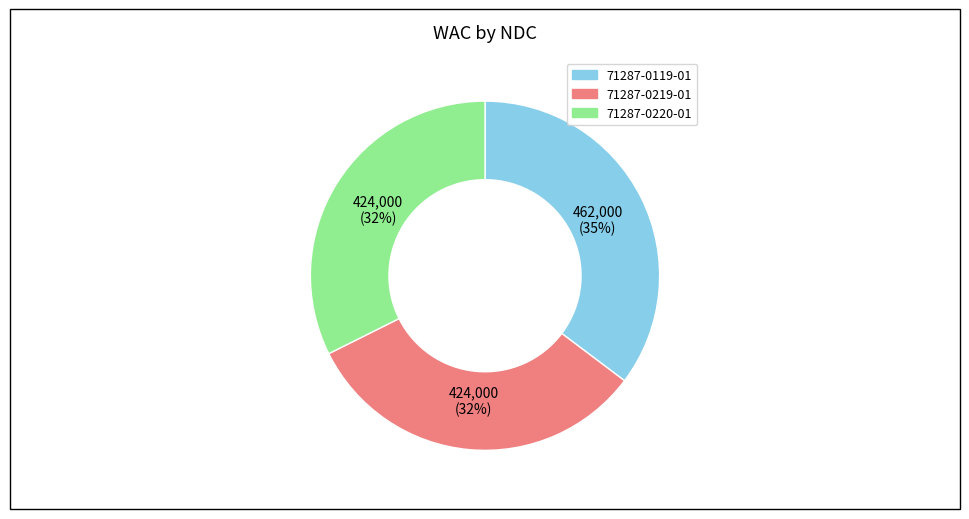

Is it true that 71287-0220-01 is 20% of the pie?

False